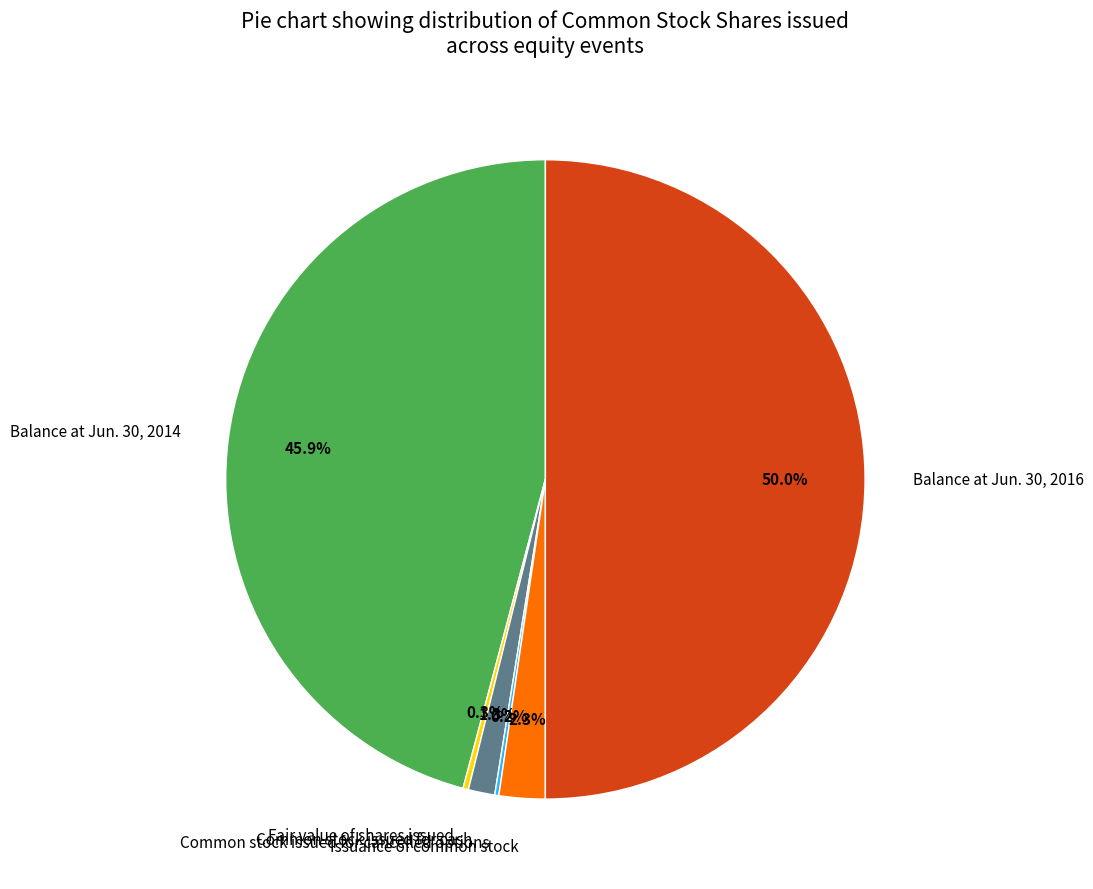

What is the largest slice in the pie chart?

Balance at Jun. 30, 2016